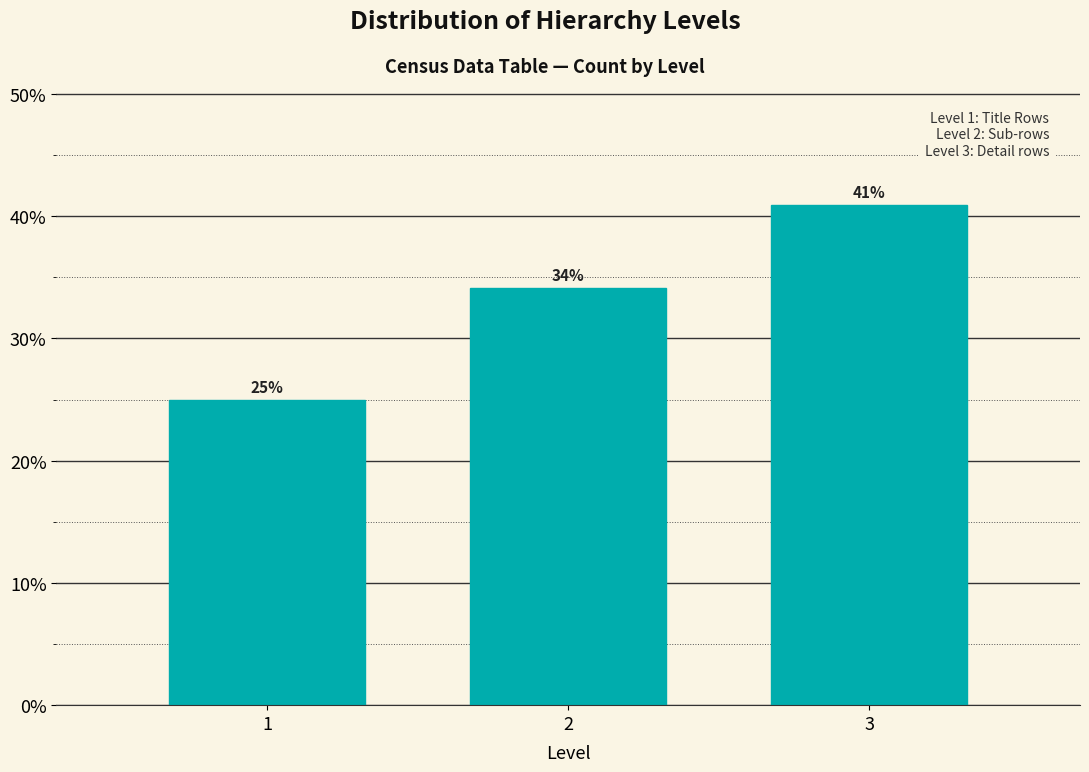

List the labels in order of value, largest first.

3, 2, 1